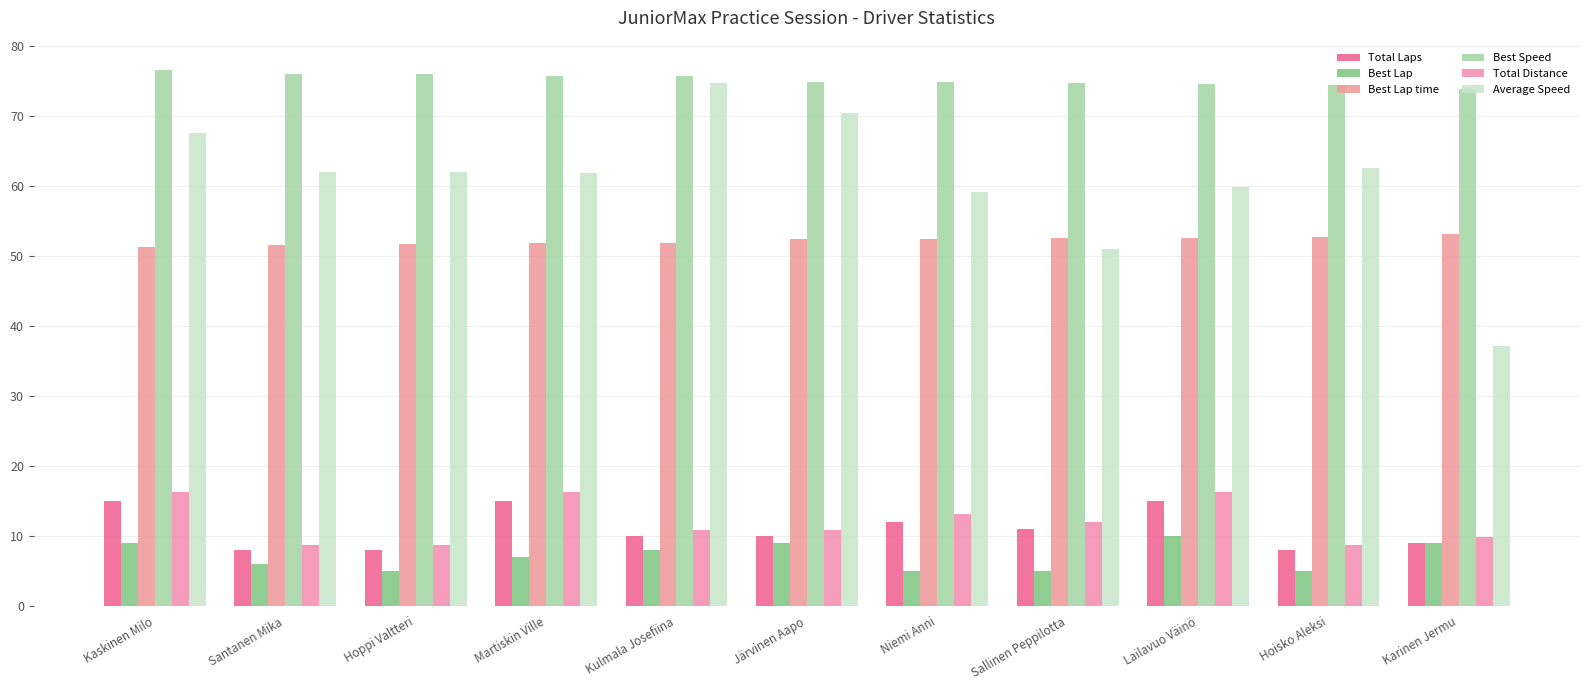

The Best Speed series shows 74.9 at Järvinen Aapo. True or false?

True